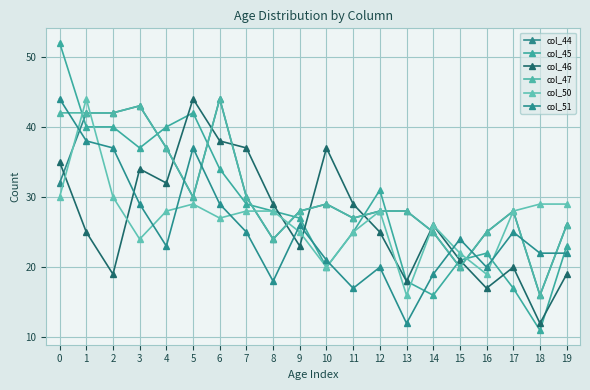

Does the chart have visible grid lines?

Yes